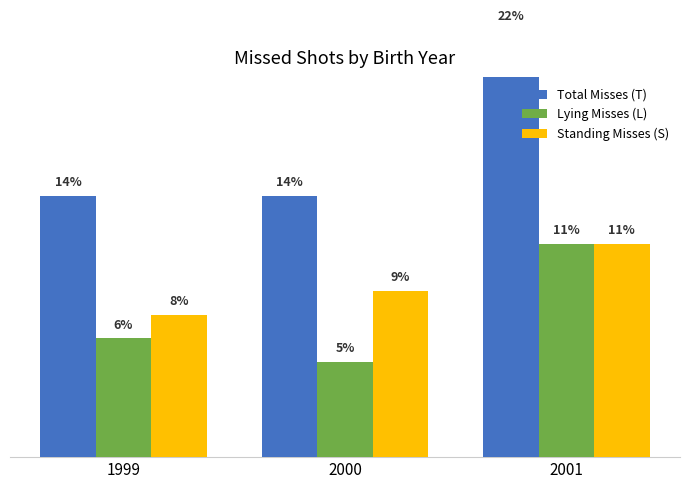

What is the spread (max minus min) of values at 1999?

6